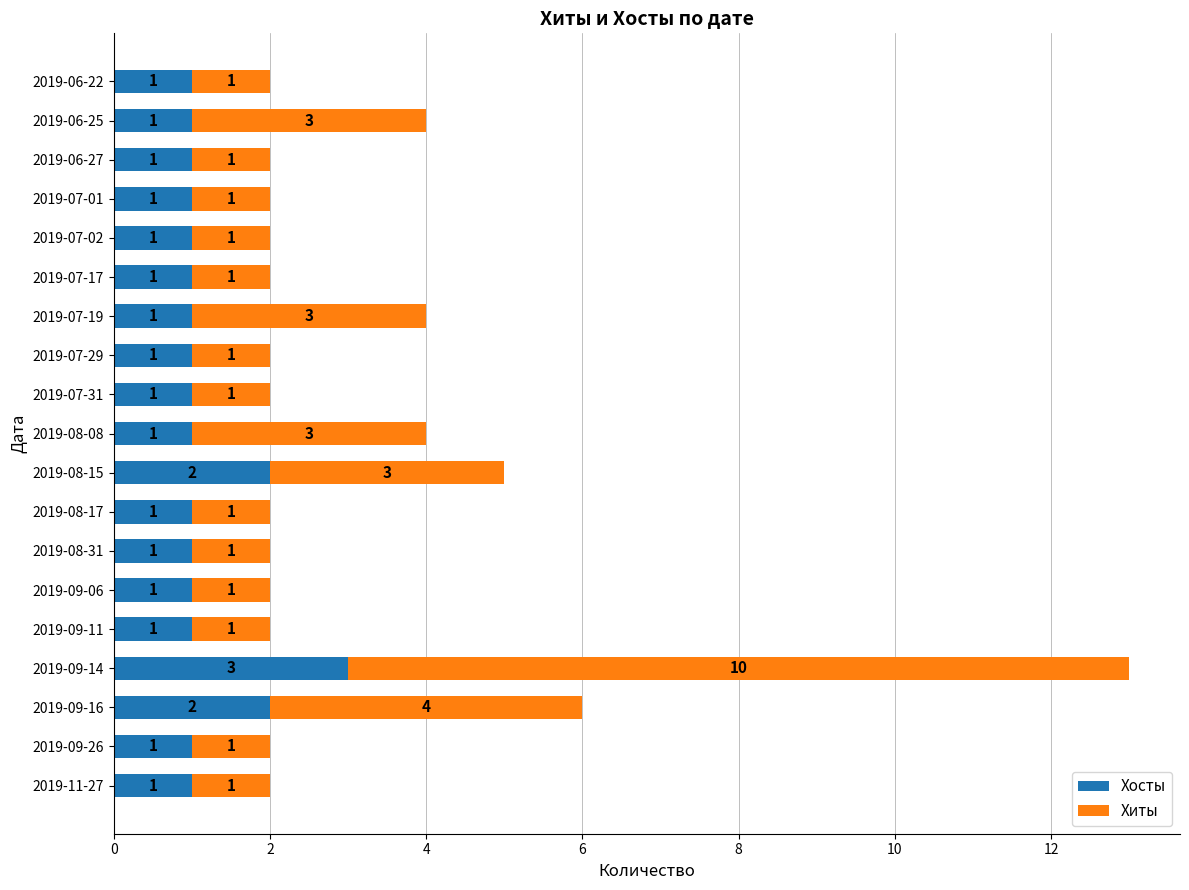

What is the maximum value for Хосты?

3